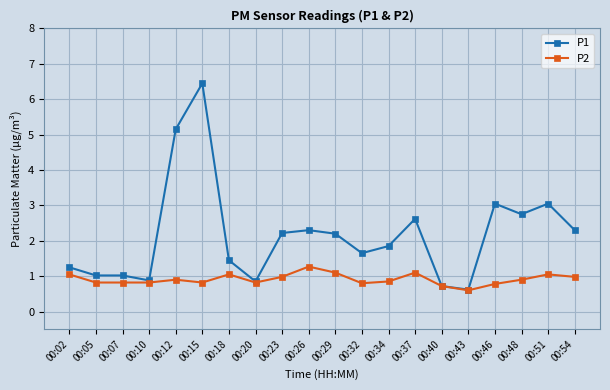

Rank the series by their maximum value, from highest to lowest.

P1, P2